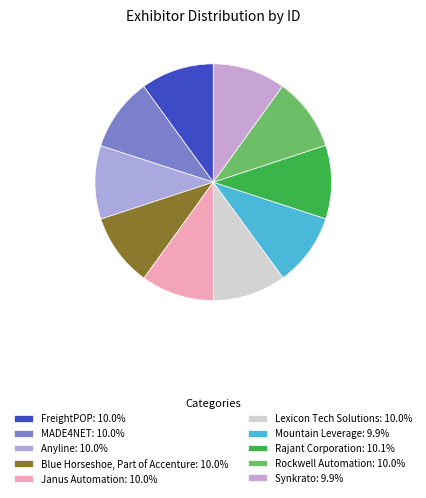

Which category has the smallest portion of the pie?

Synkrato